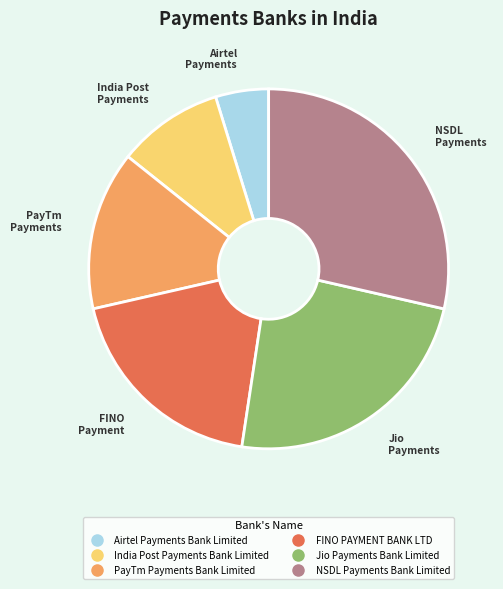

Is it true that FINO PAYMENT BANK LTD is 33% of the pie?

False